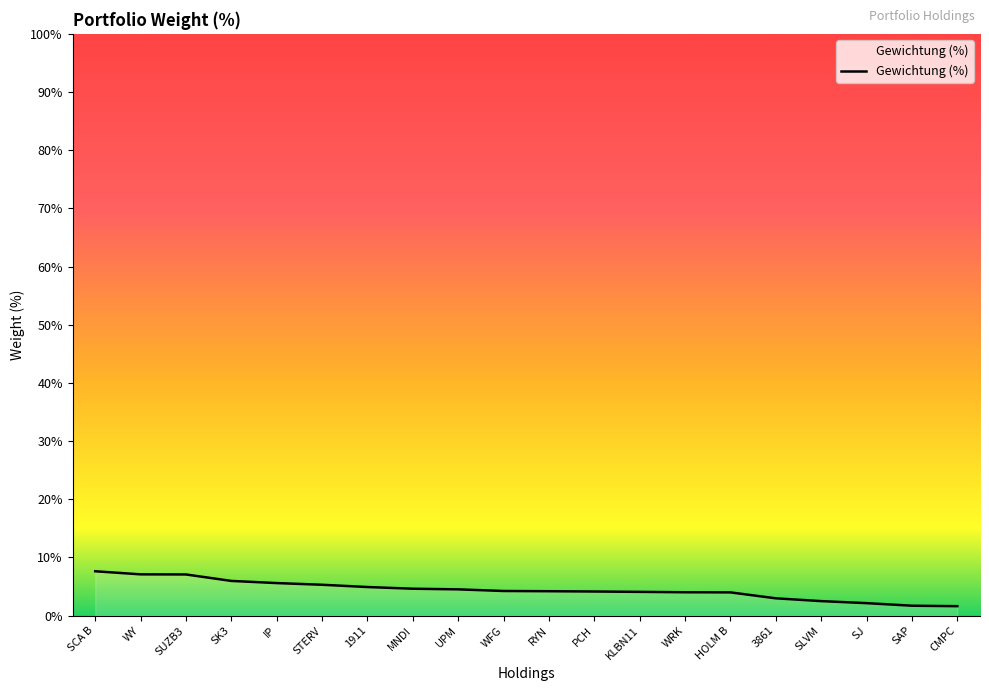

What position from the left is WFG?

10